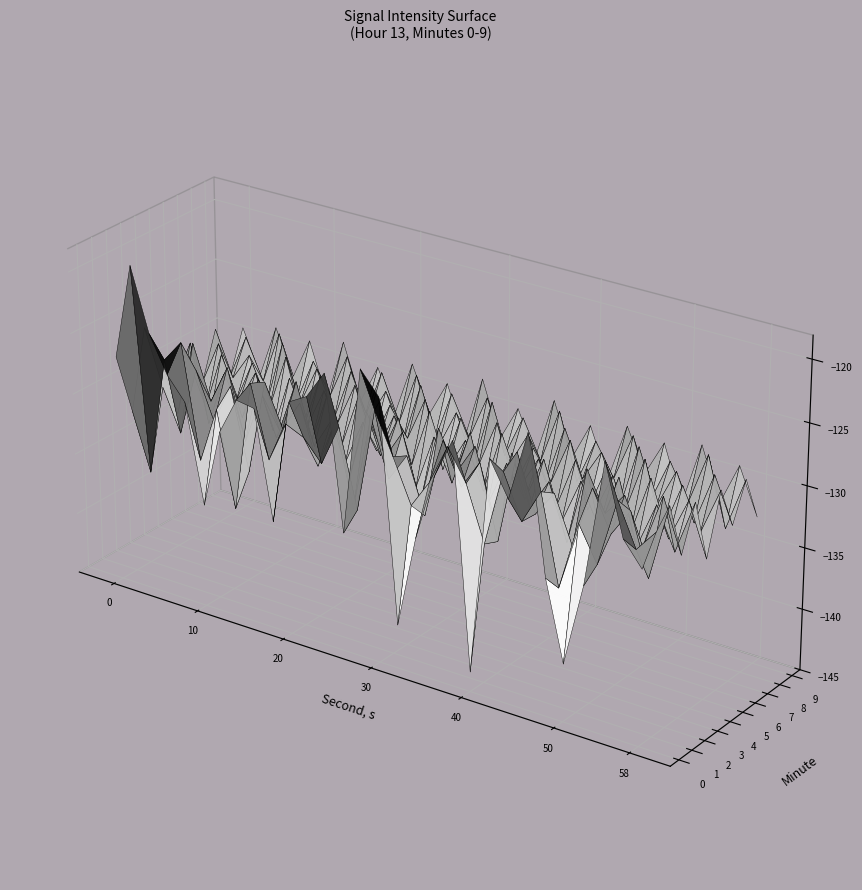

At which category does the chart reach its peak across all series?

1